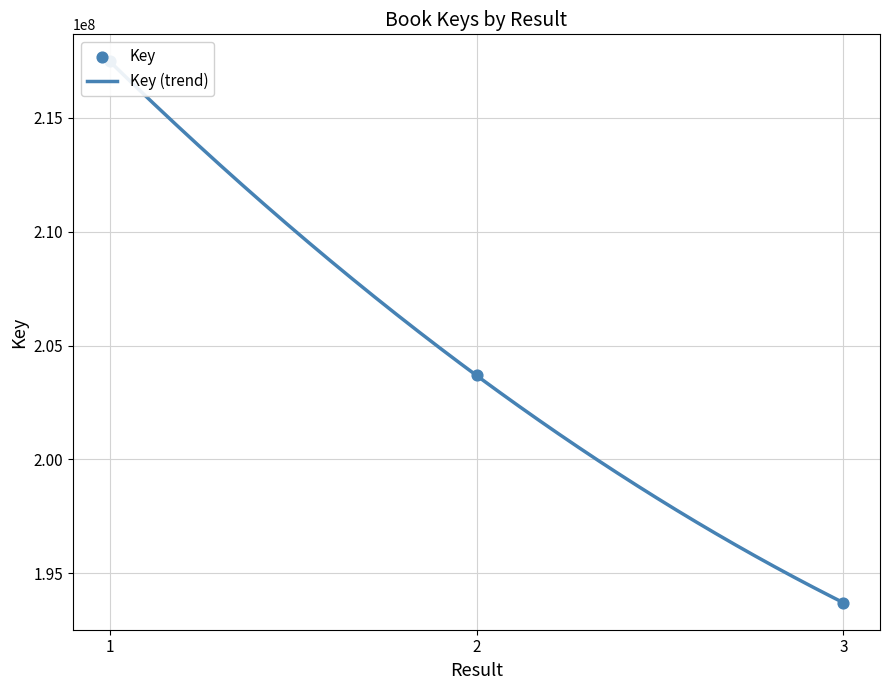

Between 3 and 1, which is larger?

1